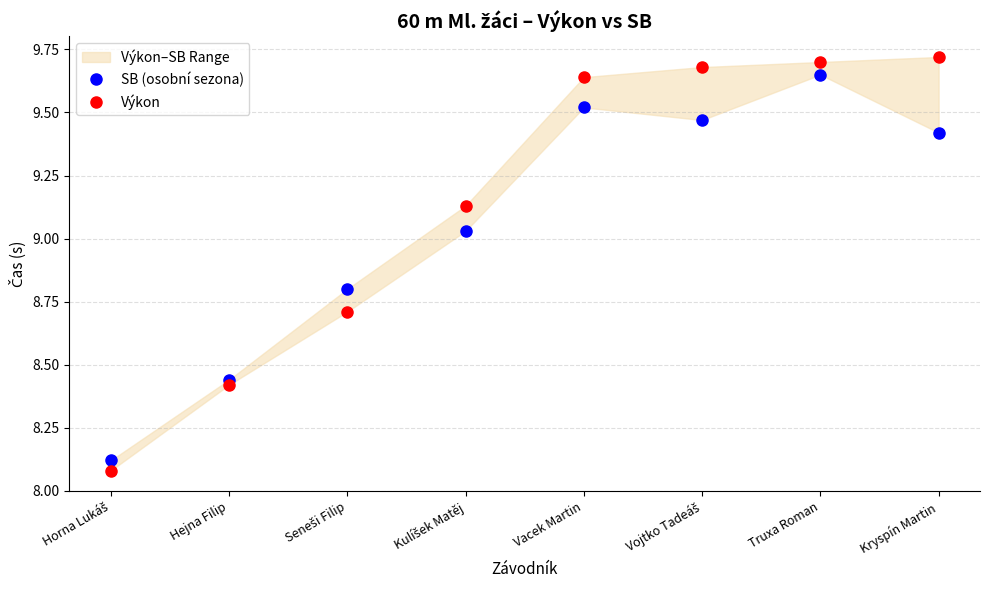

At which label does SB (osobní sezona) reach its minimum?

Horna Lukáš